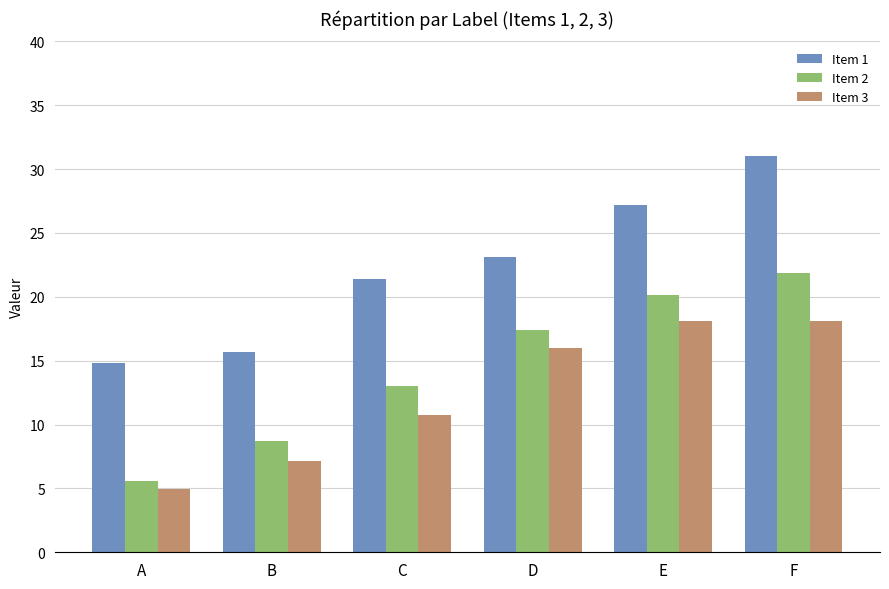

At which label does Item 1 reach its minimum?

A